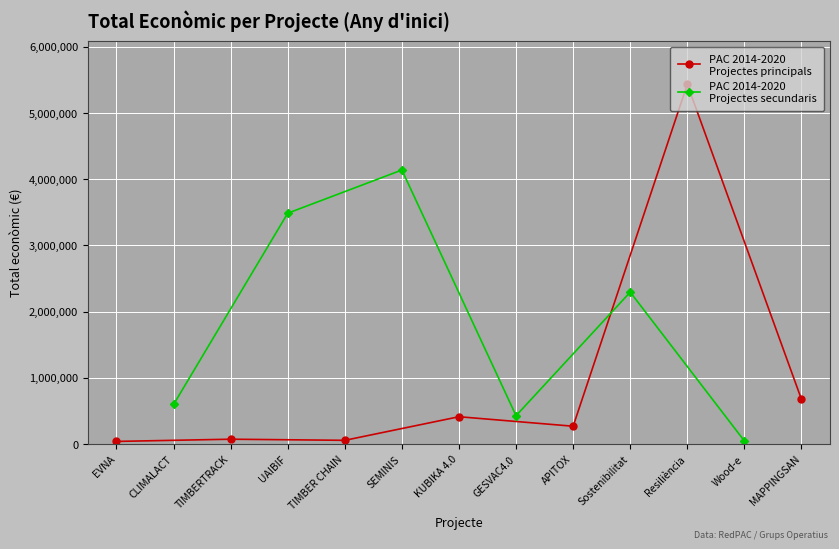

Is this an area chart (filled region under the line)?

No